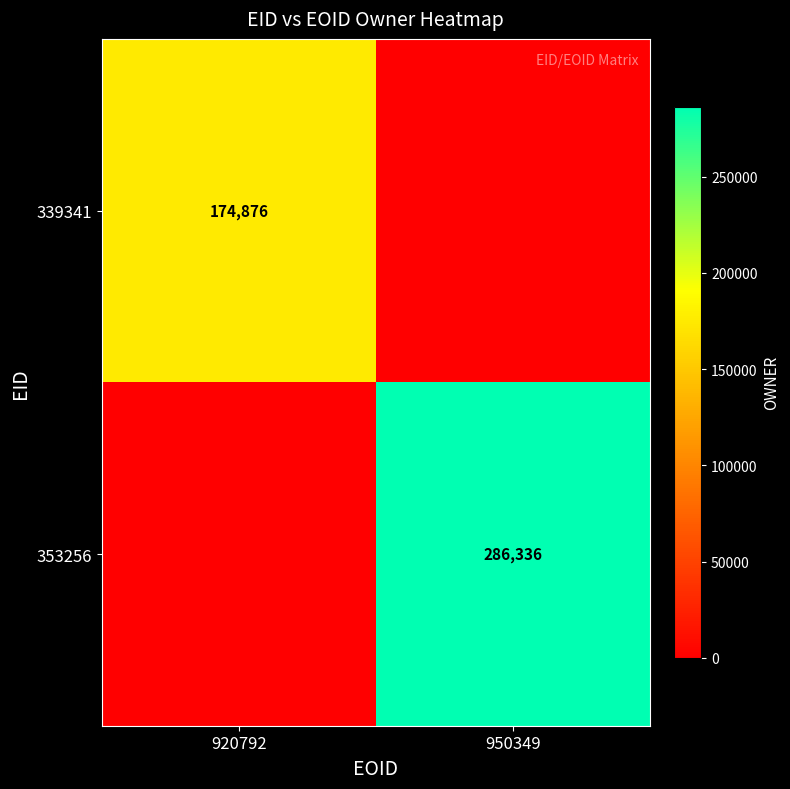

The 339341 series shows 116569 at 920792. True or false?

False